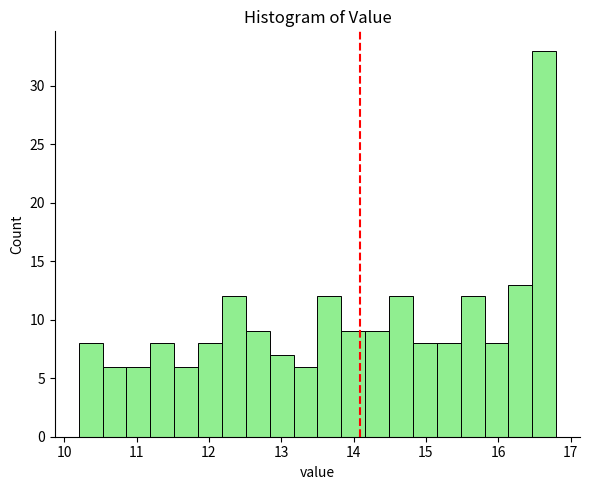

Read against the x-axis, roughly where is the centre of the tallest bar?

16.6